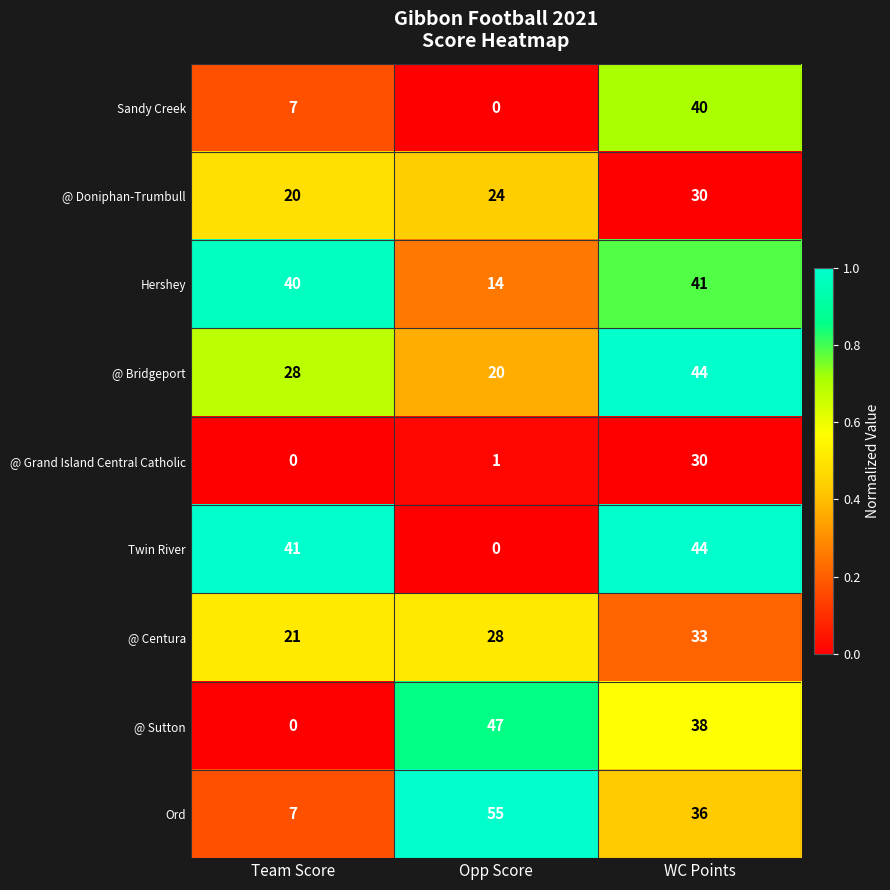

Rank the categories by Sandy Creek value from lowest to highest.

Opp Score, Team Score, WC Points